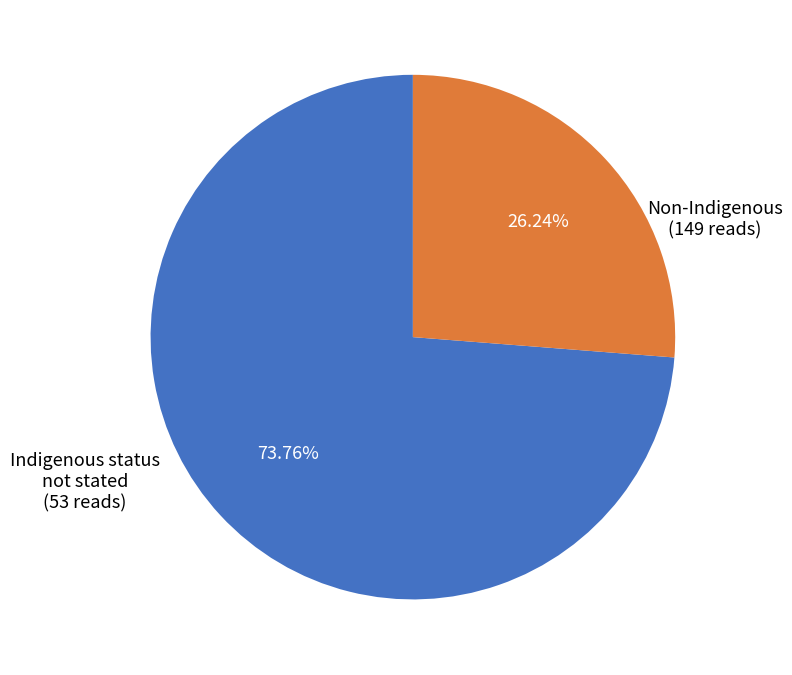

Do Indigenous status not stated and Non-Indigenous together represent more than half of the pie?

Yes